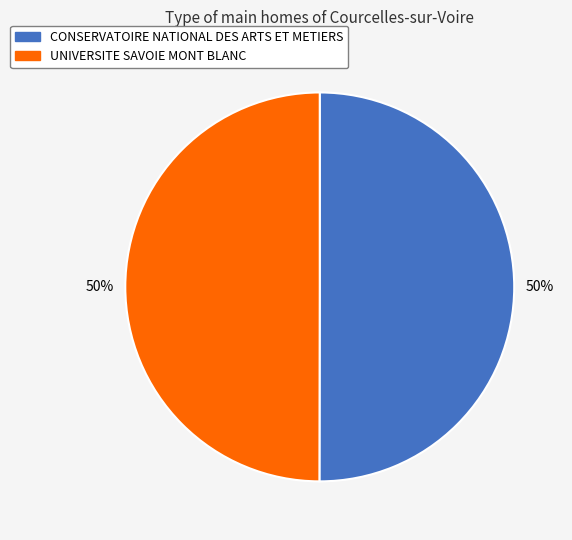

The UNIVERSITE SAVOIE MONT BLANC slice represents 62% of the pie. True or false?

False